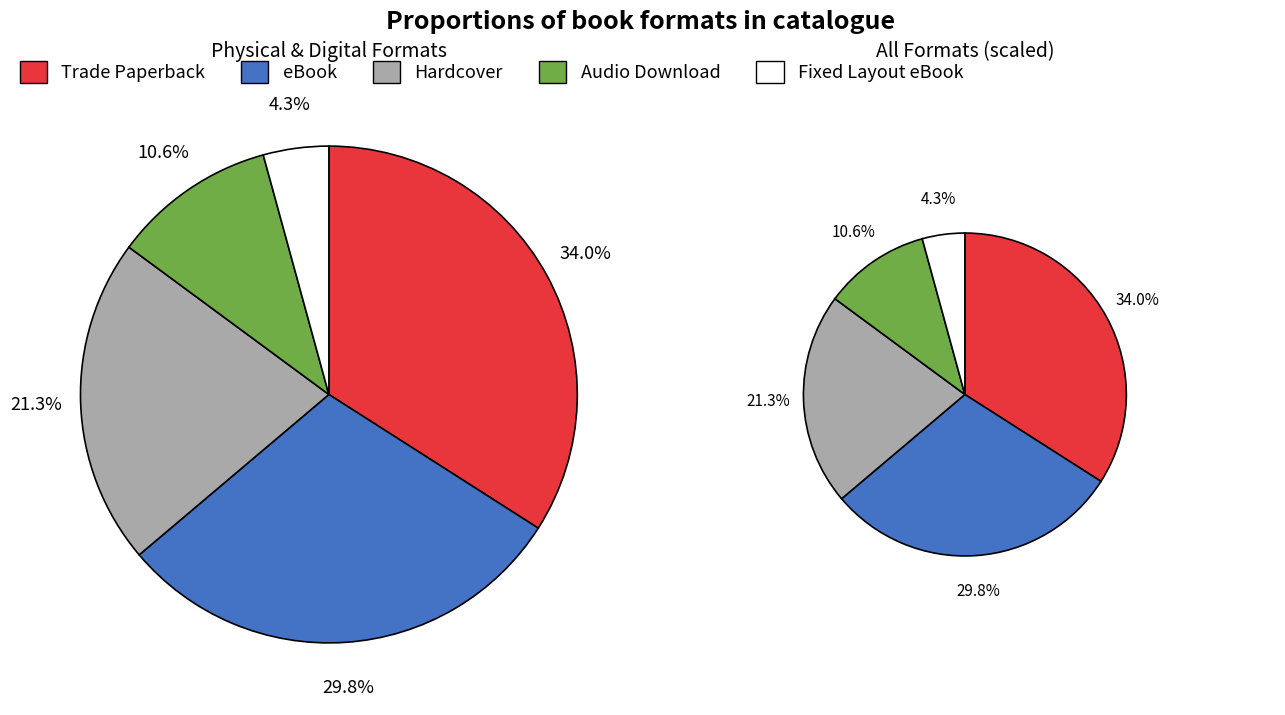

To the nearest percent, what is the average slice percentage?

20%